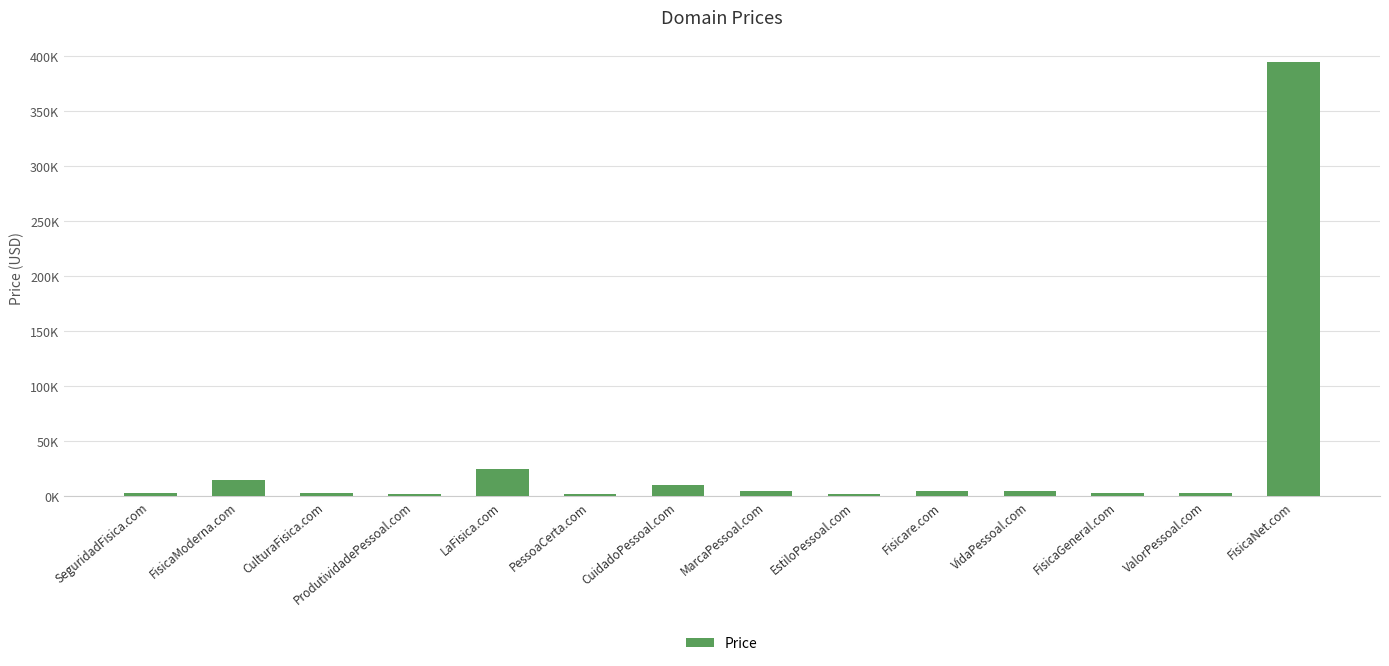

What is the label of the 12th bar from the right?

CulturaFisica.com